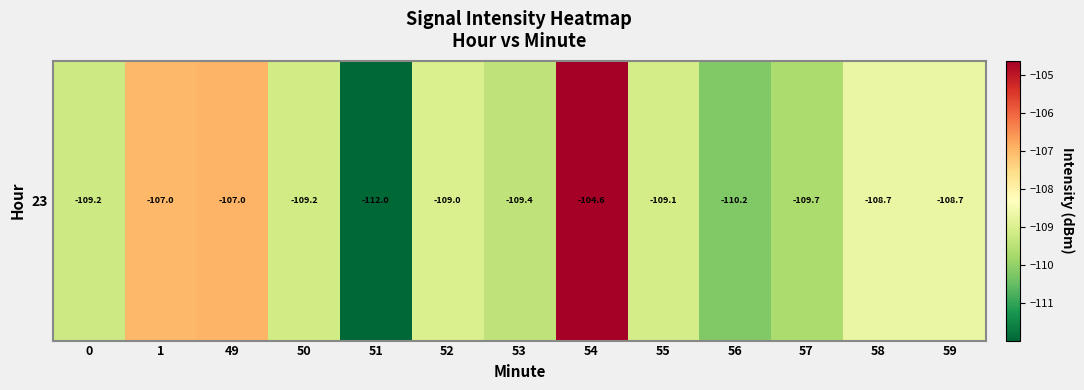

At which label does the data first exceed -109?

1